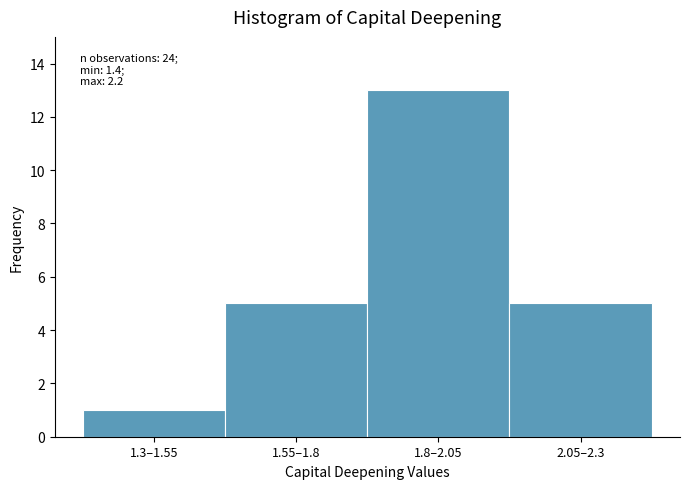

Reading left to right, list all the values displayed in this chart.

1.3–1.55=1	1.55–1.8=5	1.8–2.05=13	2.05–2.3=5